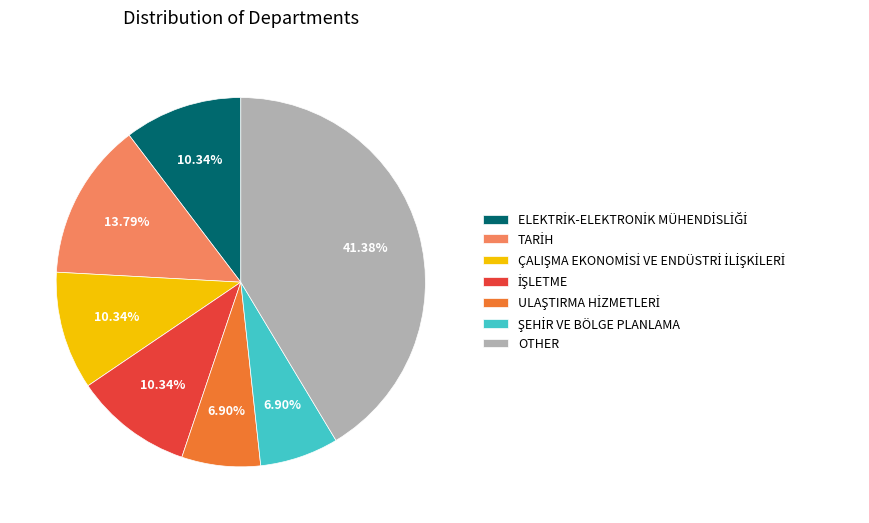

Is there a majority slice in this chart?

No